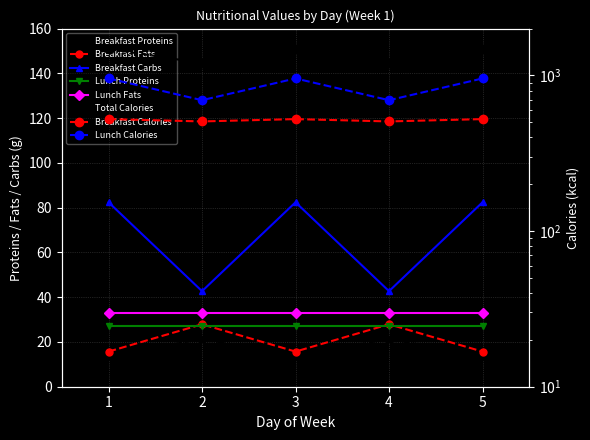

True or false: Завтрак Жиры has more than 0 interior local peaks.

True